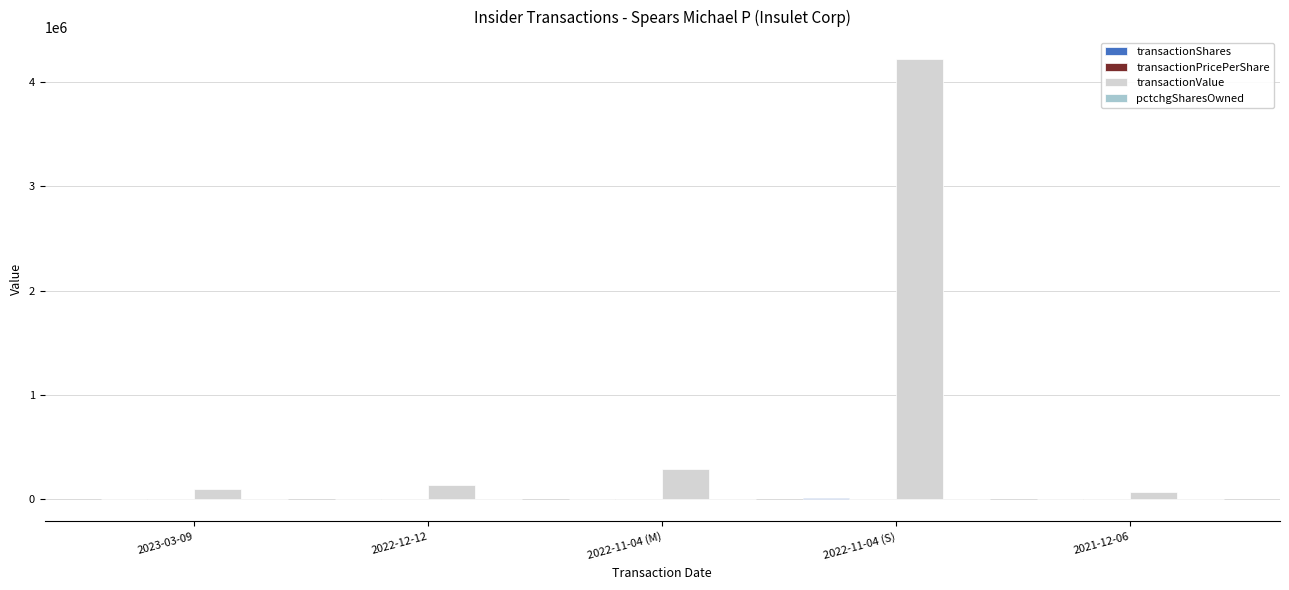

The value of transactionValue at 2023-03-09 is 99532.0. True or false?

True